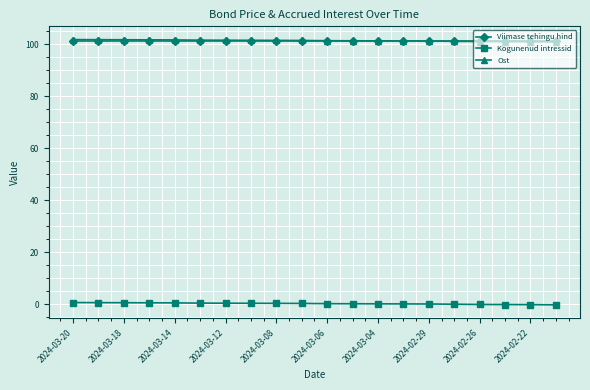

True or false: Ost and Kogunenud intressid cross at least once.

False